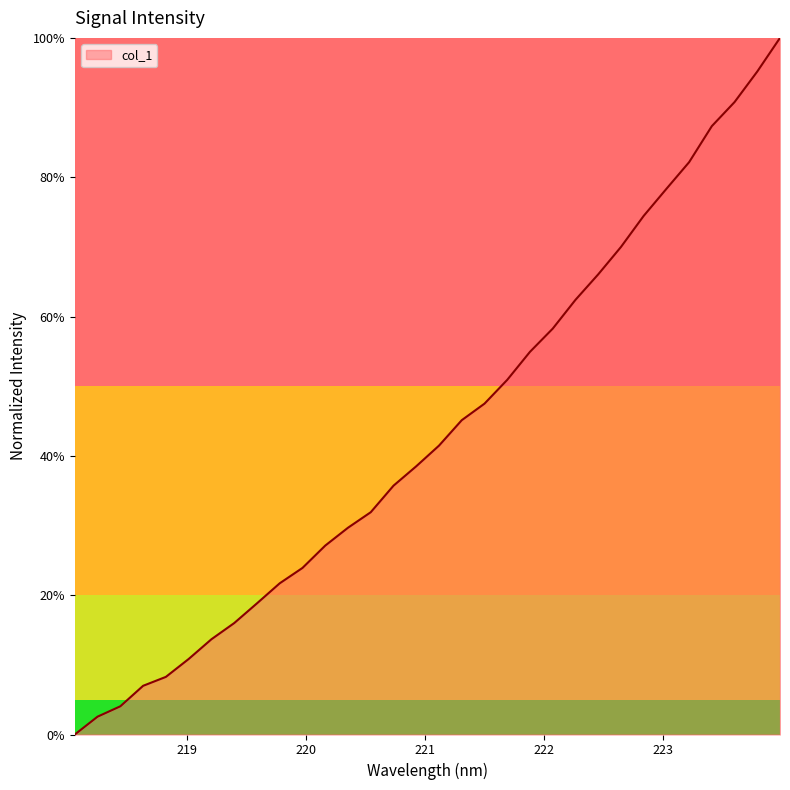

Reading left to right, list all the values displayed in this chart.

0.0	0.0	0.0	0.1	0.1	0.1	0.1	0.2	0.2	0.2	0.2	0.3	0.3	0.3	0.4	0.4	0.4	0.5	0.5	0.5	0.5	0.6	0.6	0.7	0.7	0.7	0.8	0.8	0.9	0.9	1.0	1.0